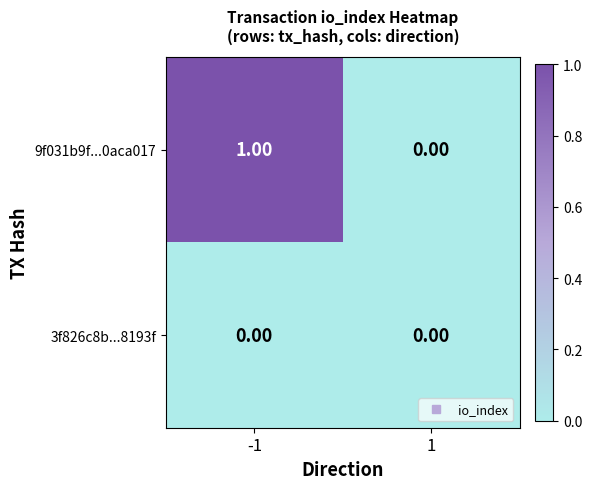

What is the total value across all series at -1?

1